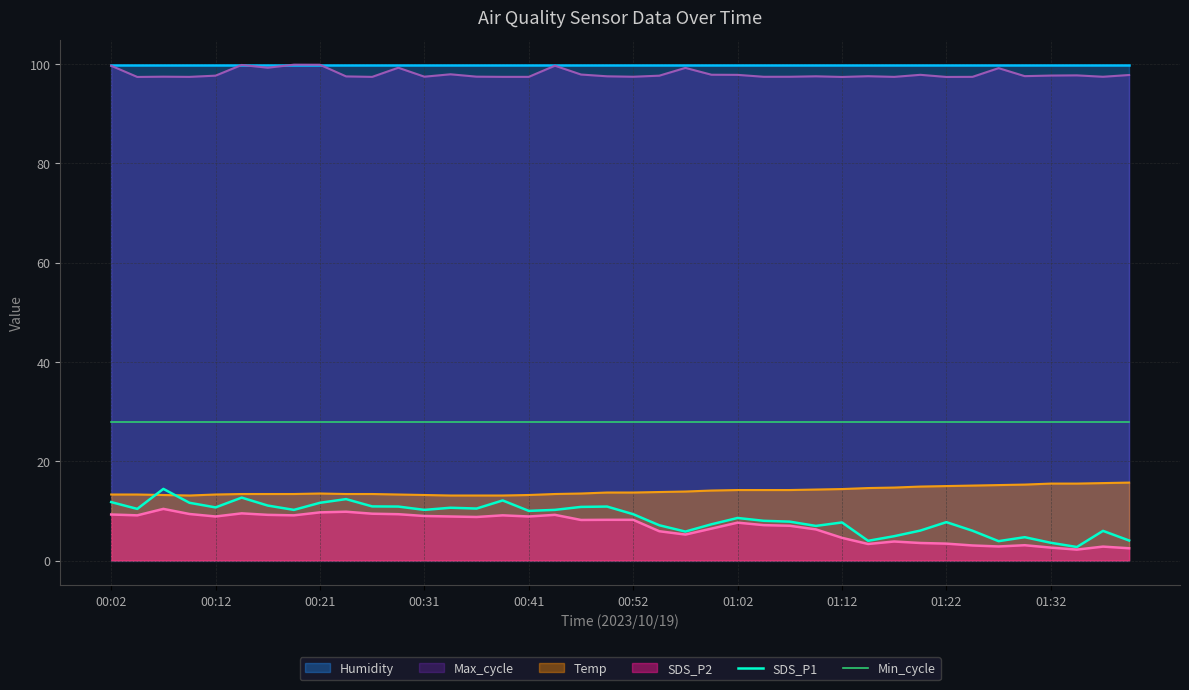

Is it true that Temp equals 14.4 at 01:12?

True